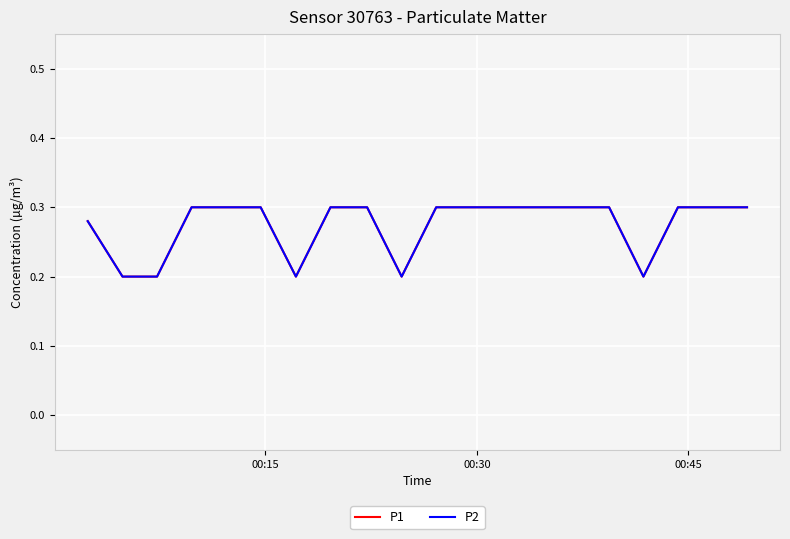

Where is P1 nearest to the value 0?

00:30